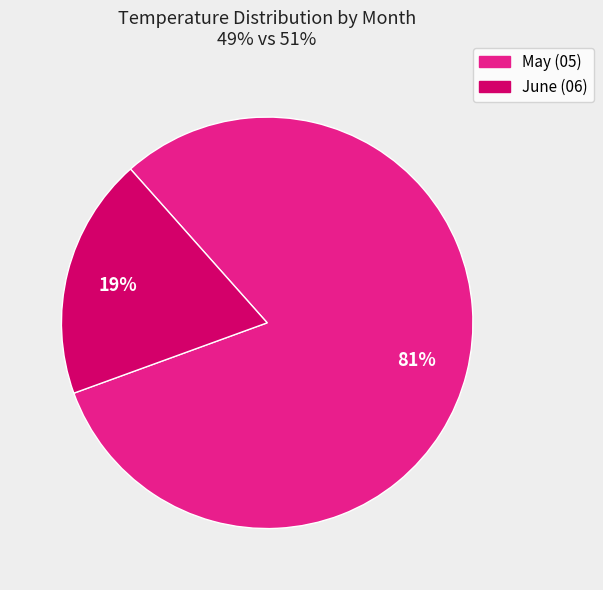

To the nearest percent, what is the difference between the largest and smallest slice percentages?

62%